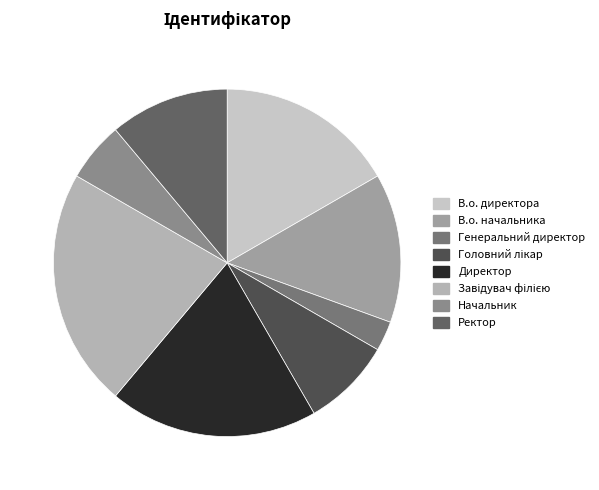

How many segments does this pie chart have?

8